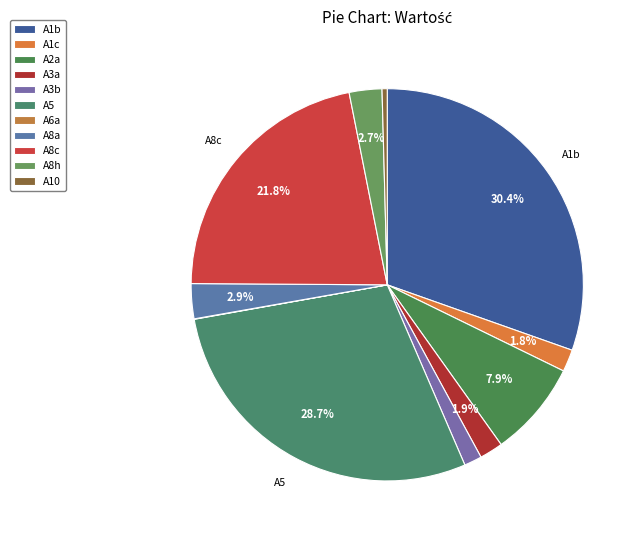

To the nearest percent, what is the difference between the A8a and A3b slice percentages?

1%